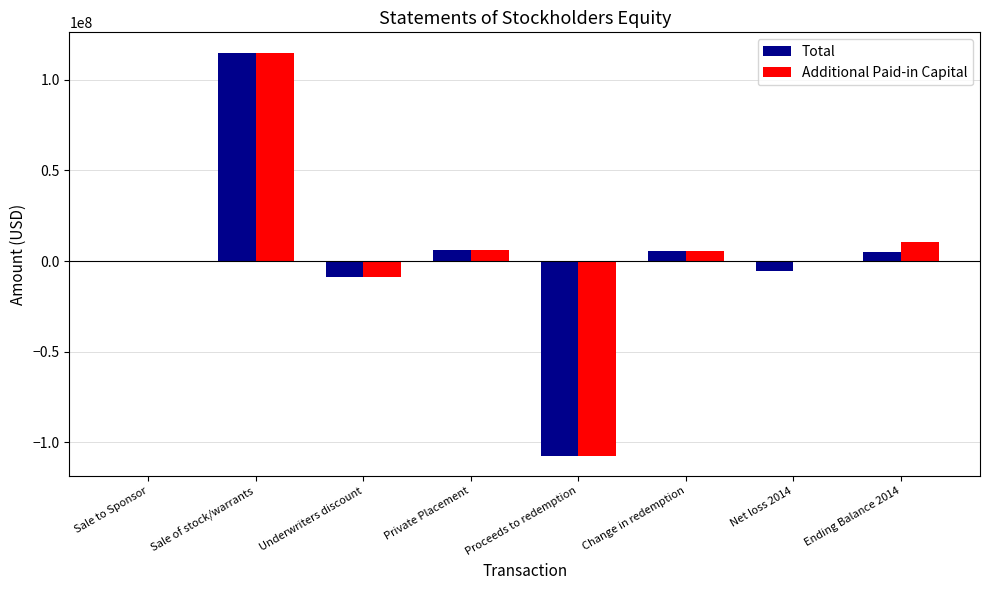

What is the maximum value for Additional Paid-in Capital?

115000000